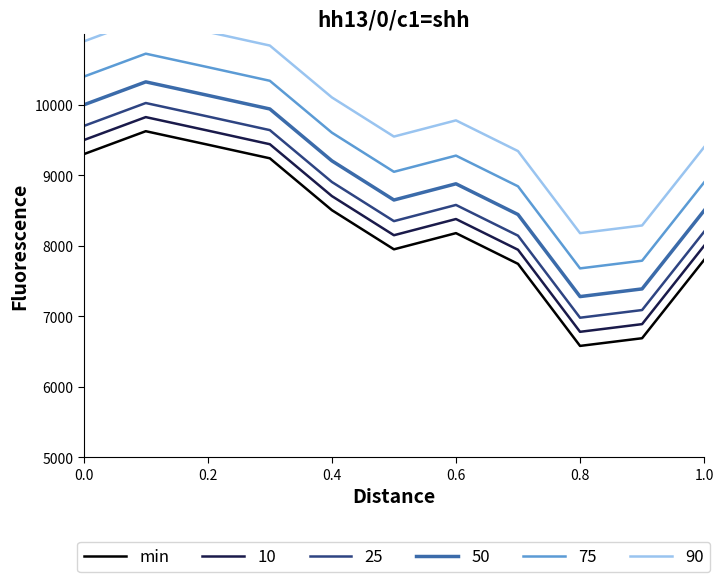

True or false: 75 and min intersect in this chart.

False